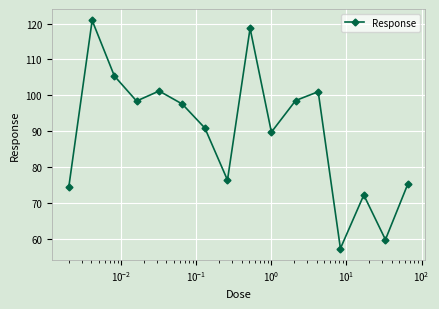

What is the value of the 5th point from the left?

101.2